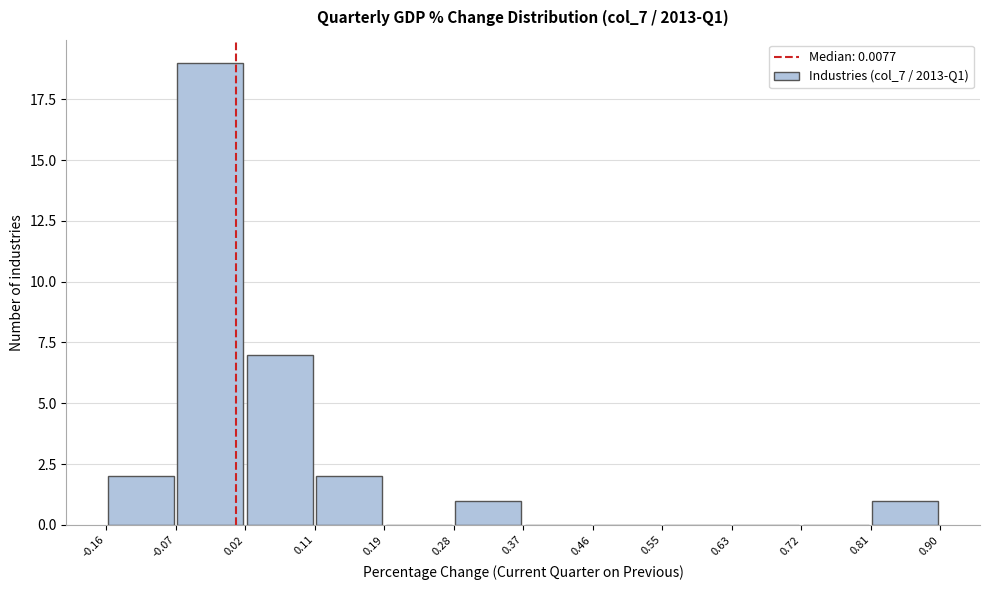

Reading left to right, list every bar in this chart as the range it spans on the x-axis followed by its height. The values are not printed on the chart, so give them approximately, as read against the axis.

-0.16 to -0.07: 2
-0.07 to 0.02: 19
0.02 to 0.11: 7
0.11 to 0.19: 2
0.19 to 0.28: 0
0.28 to 0.37: 1
0.37 to 0.46: 0
0.46 to 0.55: 0
0.55 to 0.63: 0
0.63 to 0.72: 0
0.72 to 0.81: 0
0.81 to 0.90: 1